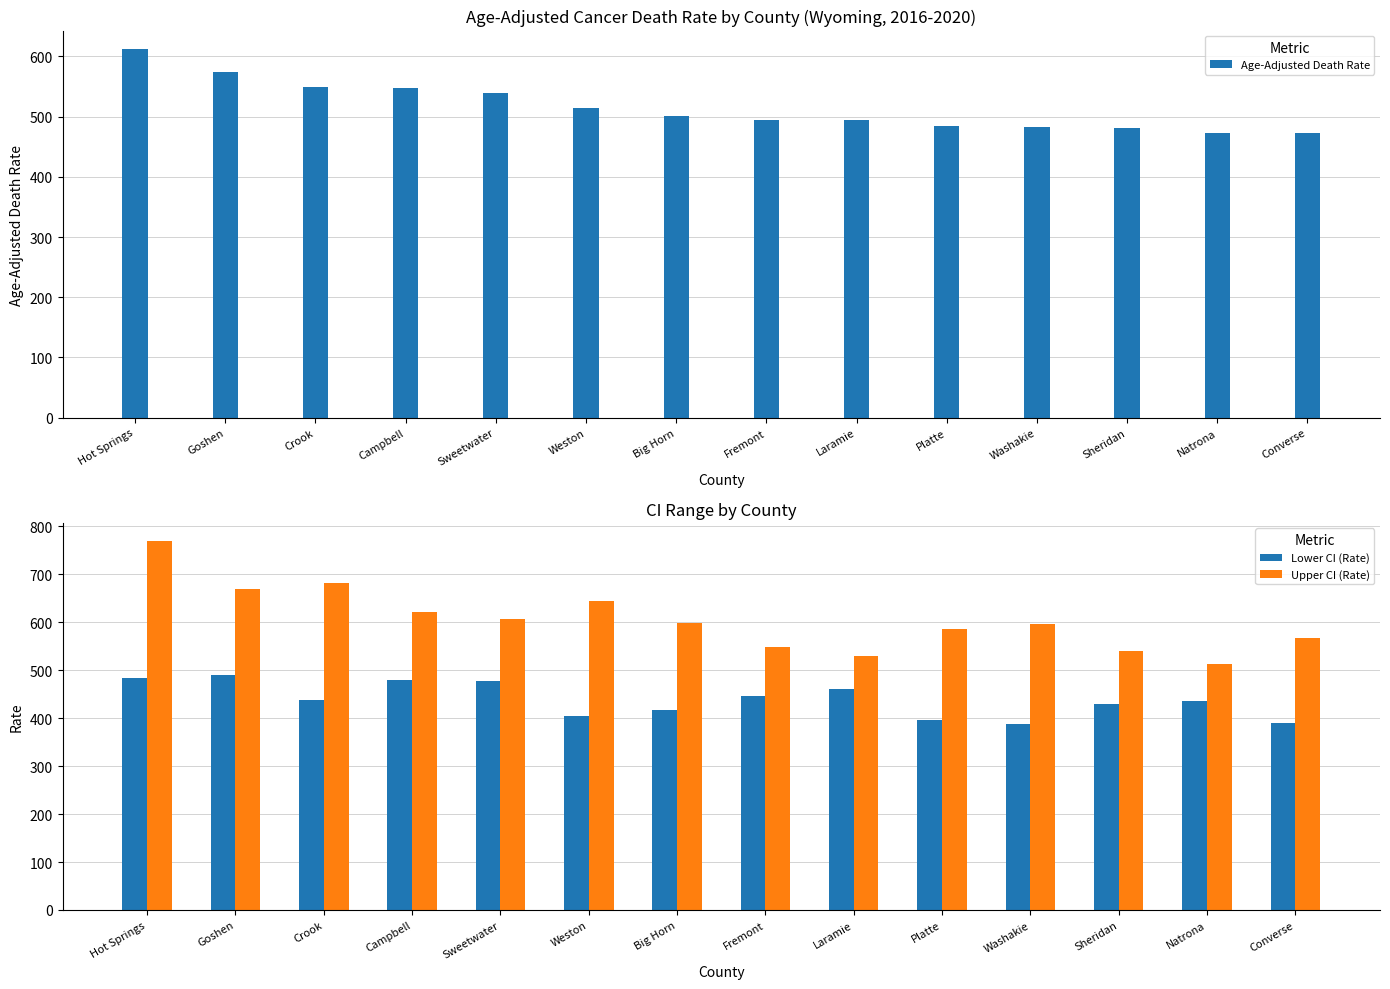

What is the total value across all series at Converse?

1429.8